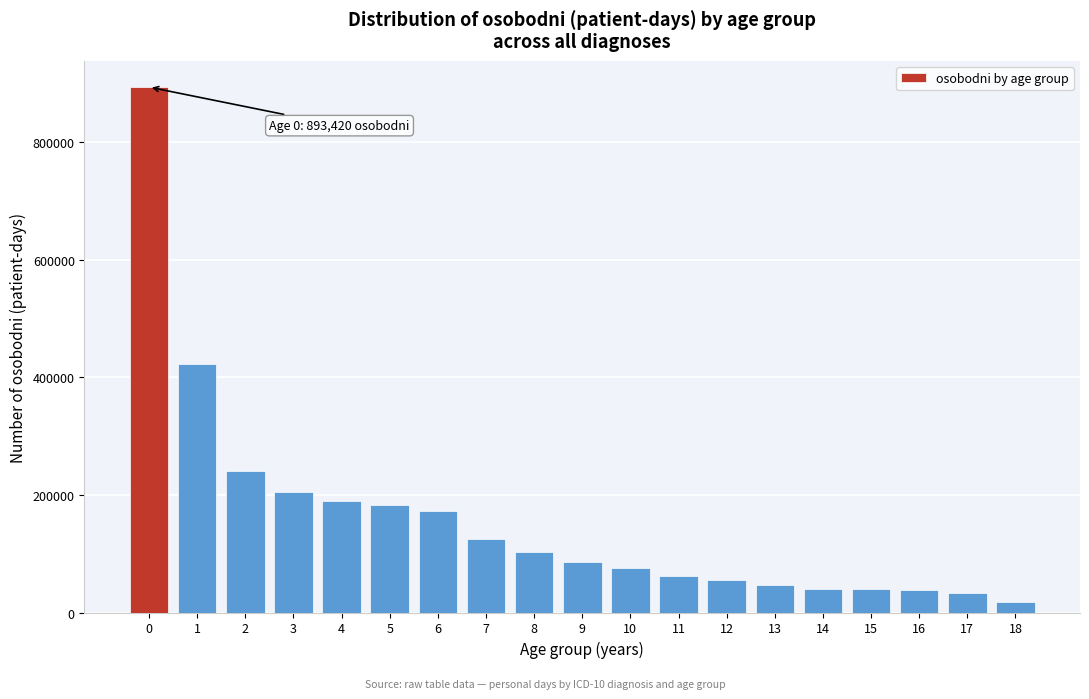

Read the value at 10, to the nearest 10.

75640